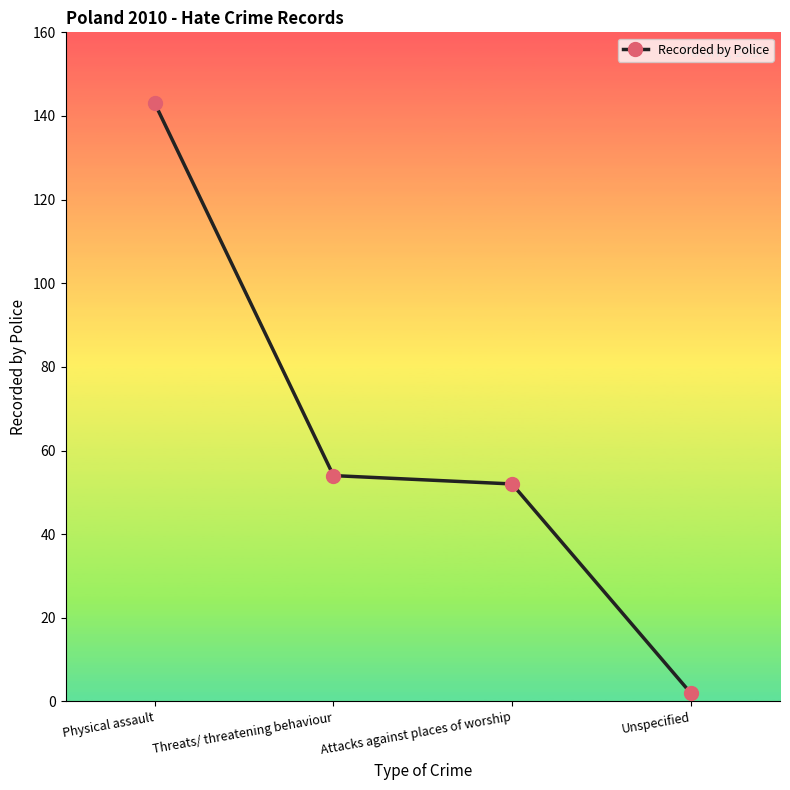

What is the difference between the second highest and second lowest values?

2